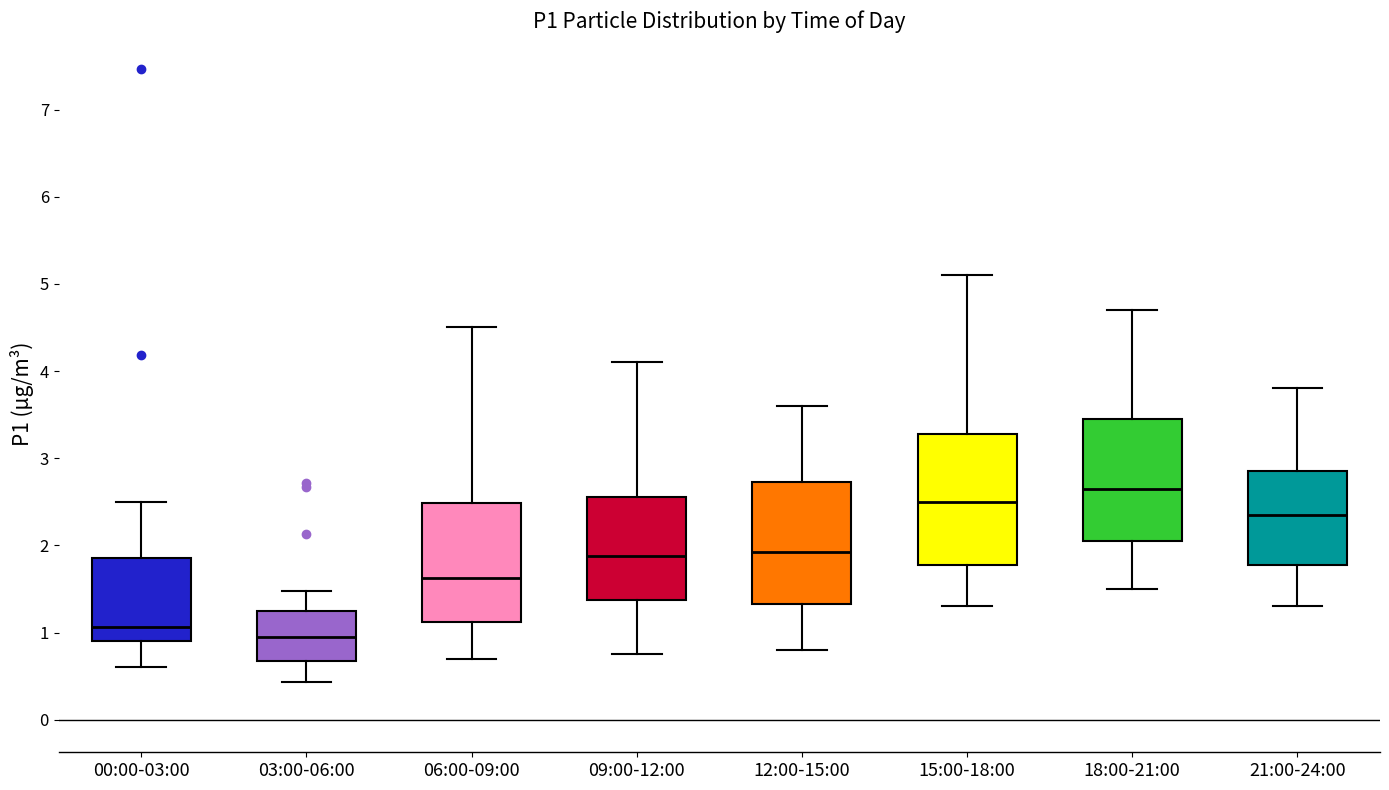

Which box's median line is the highest?

18:00-21:00